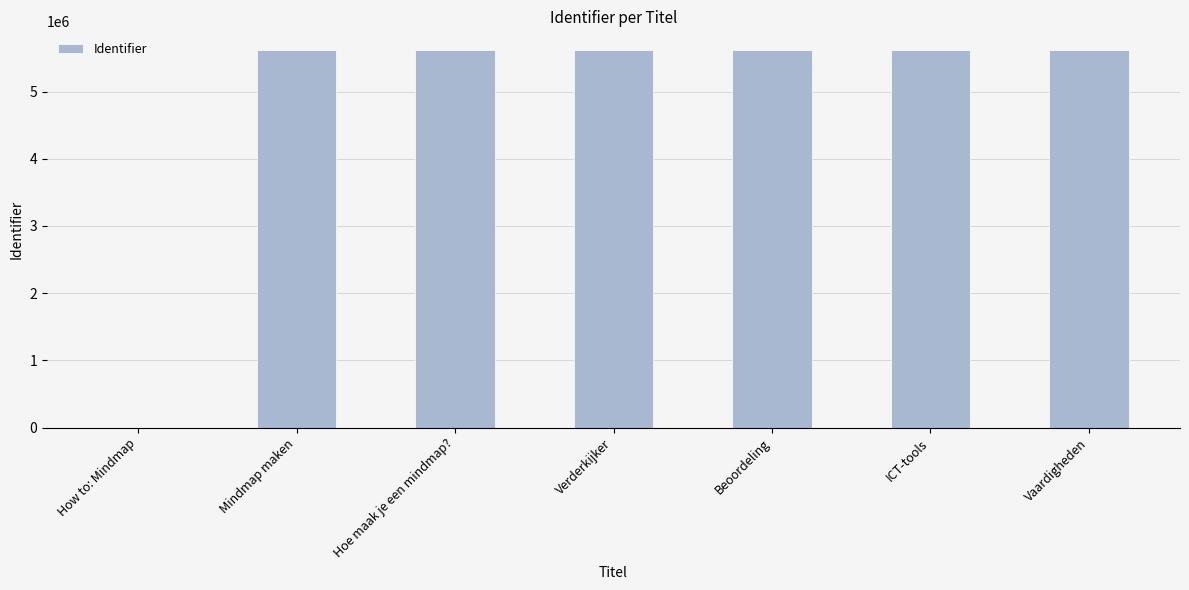

Is it true that the value at Mindmap maken is 5616967?

True